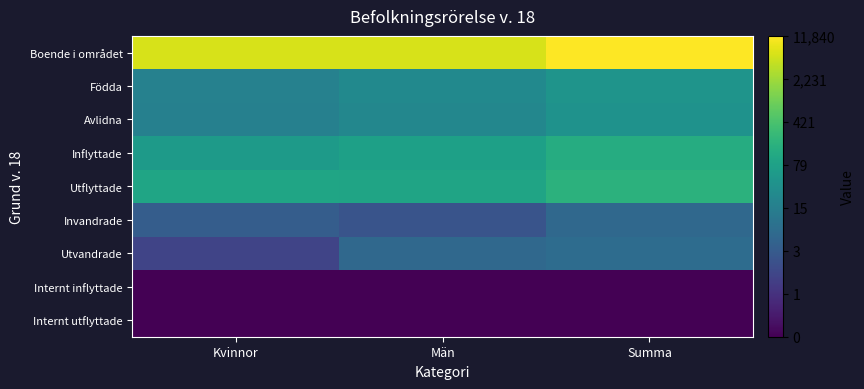

Reading right to left, what are all the values shown in this chart?

Boende i området: Summa=4.1	Män=3.8	Kvinnor=3.8
Födda: Summa=1.6	Män=1.4	Kvinnor=1.2
Avlidna: Summa=1.6	Män=1.3	Kvinnor=1.2
Inflyttade: Summa=2.1	Män=1.9	Kvinnor=1.8
Utflyttade: Summa=2.3	Män=2.0	Kvinnor=2.0
Invandrade: Summa=0.7	Män=0.3	Kvinnor=0.5
Utvandrade: Summa=0.8	Män=0.7	Kvinnor=0.0
Internt inflyttade: Summa=-1.0	Män=-1.0	Kvinnor=-1.0
Internt utflyttade: Summa=-1.0	Män=-1.0	Kvinnor=-1.0